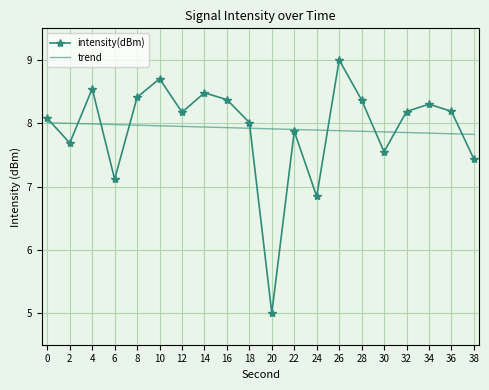

What is the difference between the maximum and minimum values?

4.0